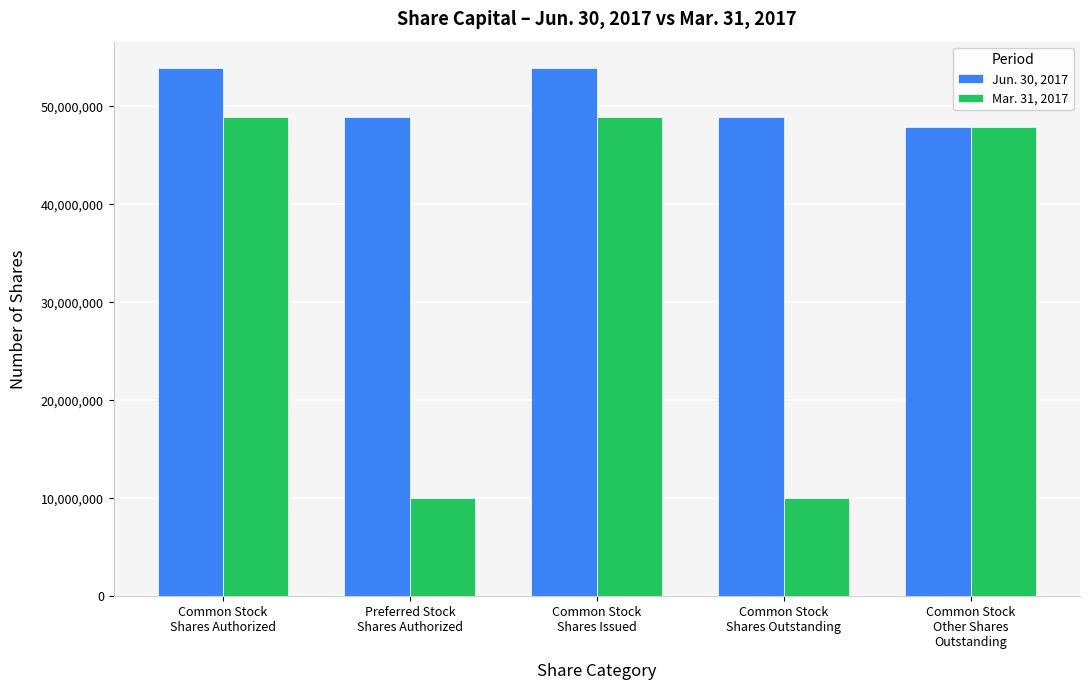

Reading right to left, transcribe all the data shown in this chart.

Jun. 30, 2017: Common Stock
Other Shares
Outstanding=47909336	Common Stock
Shares Outstanding=48885107	Common Stock
Shares Issued=53885279	Preferred Stock
Shares Authorized=48885107	Common Stock
Shares Authorized=53885279
Mar. 31, 2017: Common Stock
Other Shares
Outstanding=47909336	Common Stock
Shares Outstanding=10000000	Common Stock
Shares Issued=48885107	Preferred Stock
Shares Authorized=10000000	Common Stock
Shares Authorized=48885107